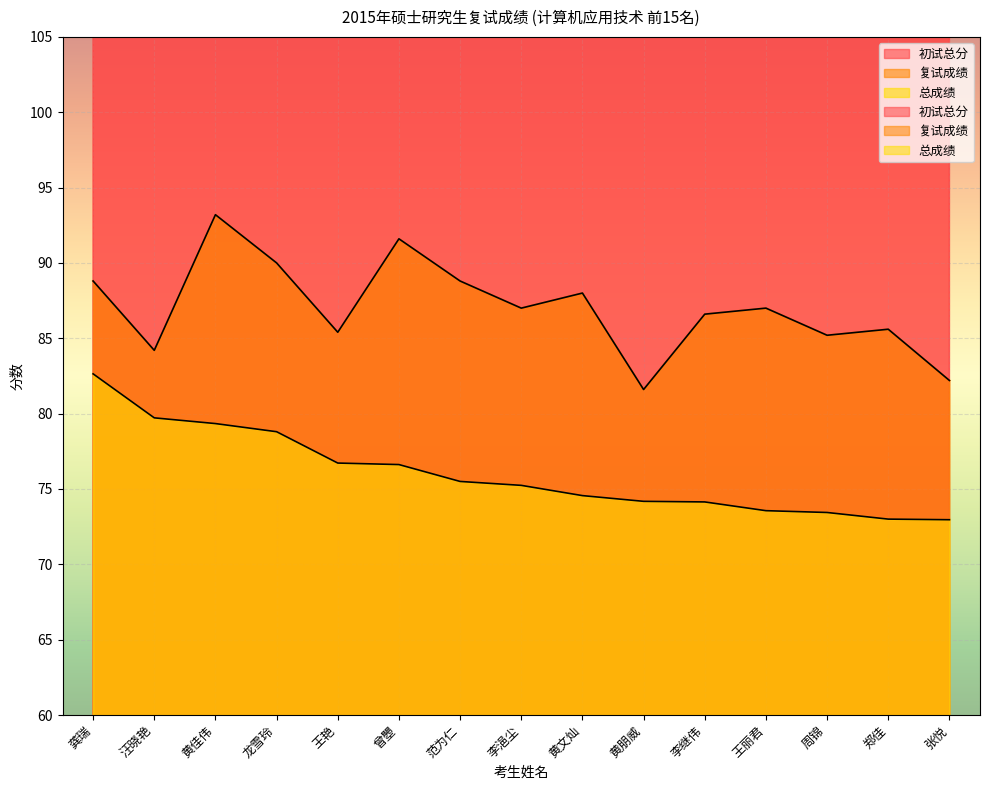

How many interior local peaks does the 初试总分 series have?

4